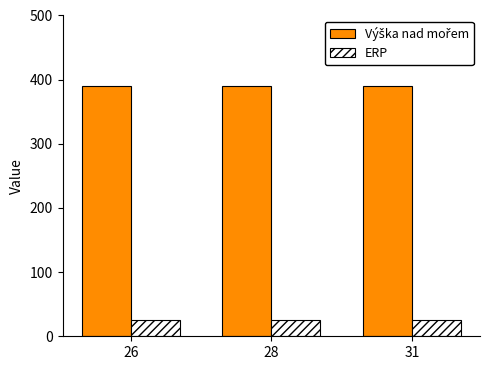

Is it true that ERP equals 25 at 31?

True